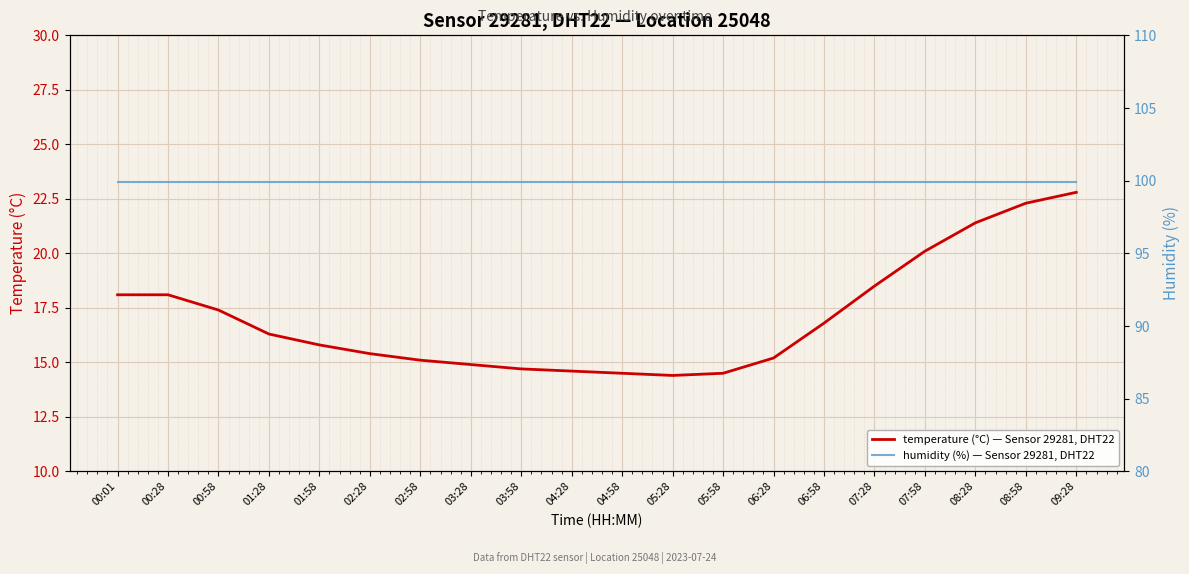

The value of humidity (%) — Sensor 29281, DHT22 at 00:28 is 168.1. True or false?

False